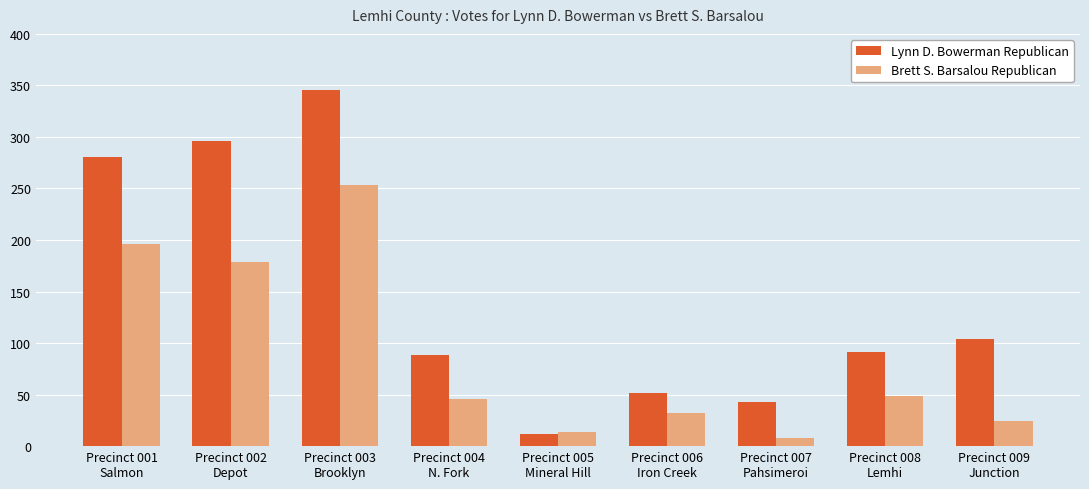

How many series are shown in this chart?

2